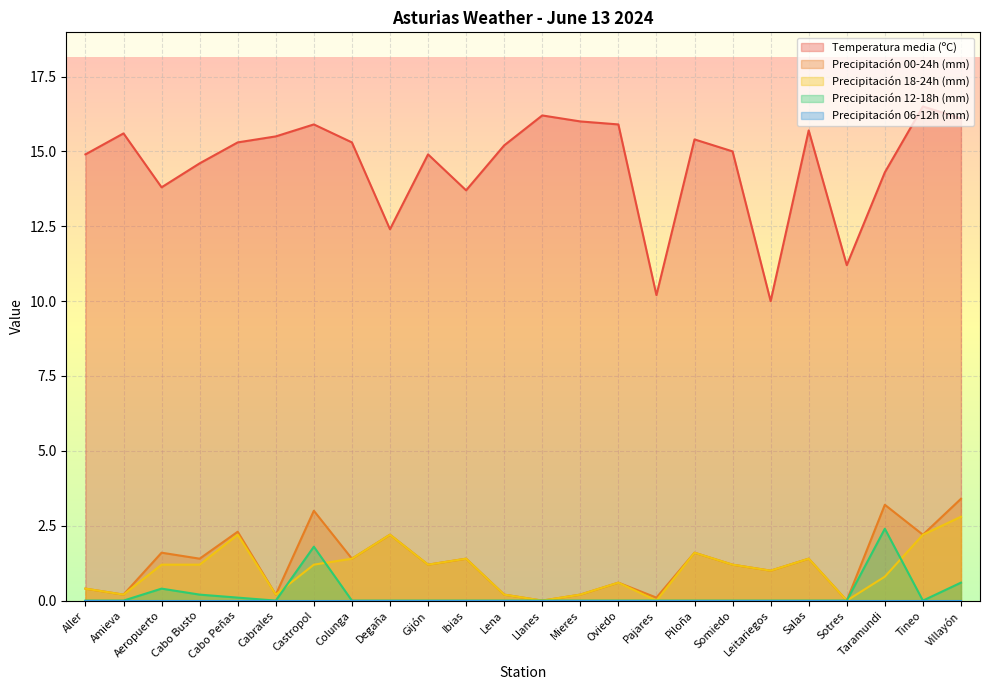

At which category is the sum across all series the highest?

Villayón